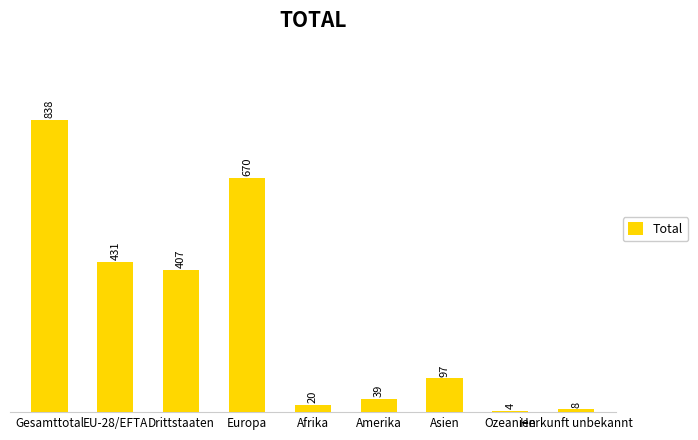

Does the chart contain any negative values?

No